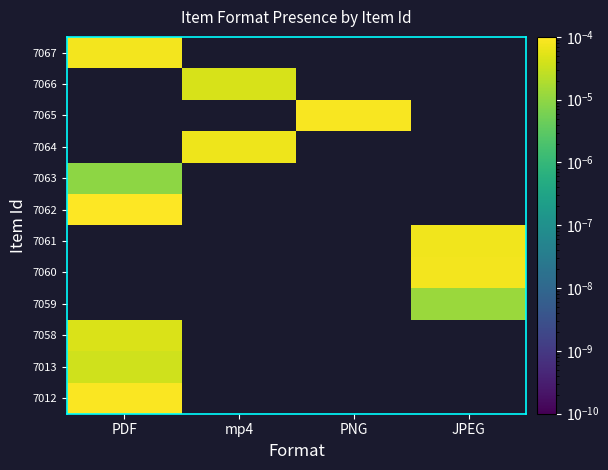

How many values in 7059 are above zero?

1